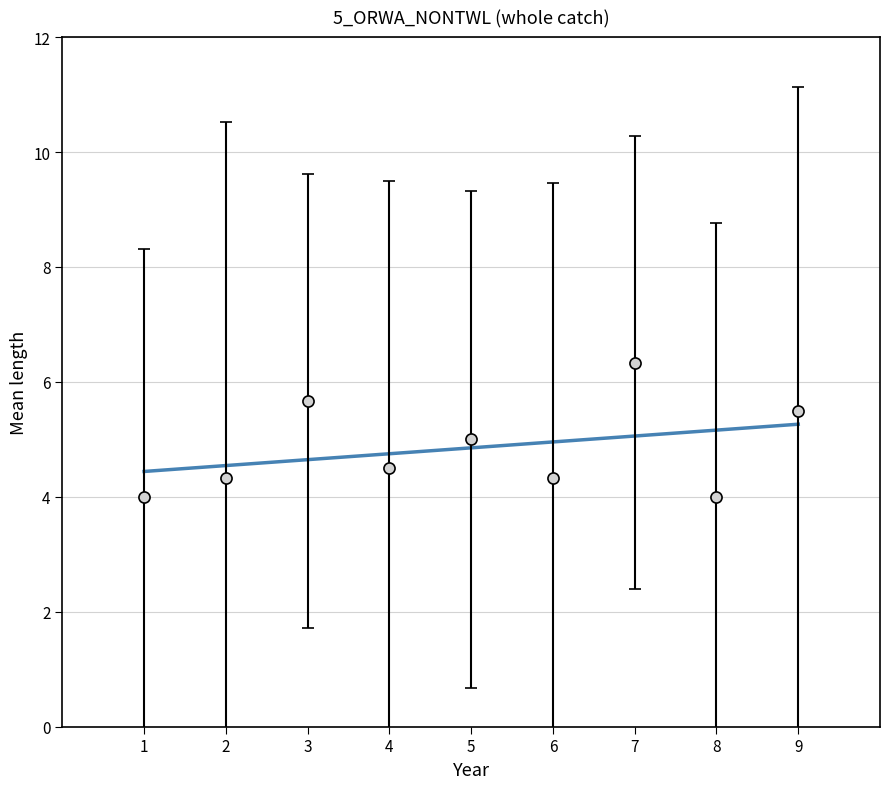

What is the minimum value shown in the chart?

4.0